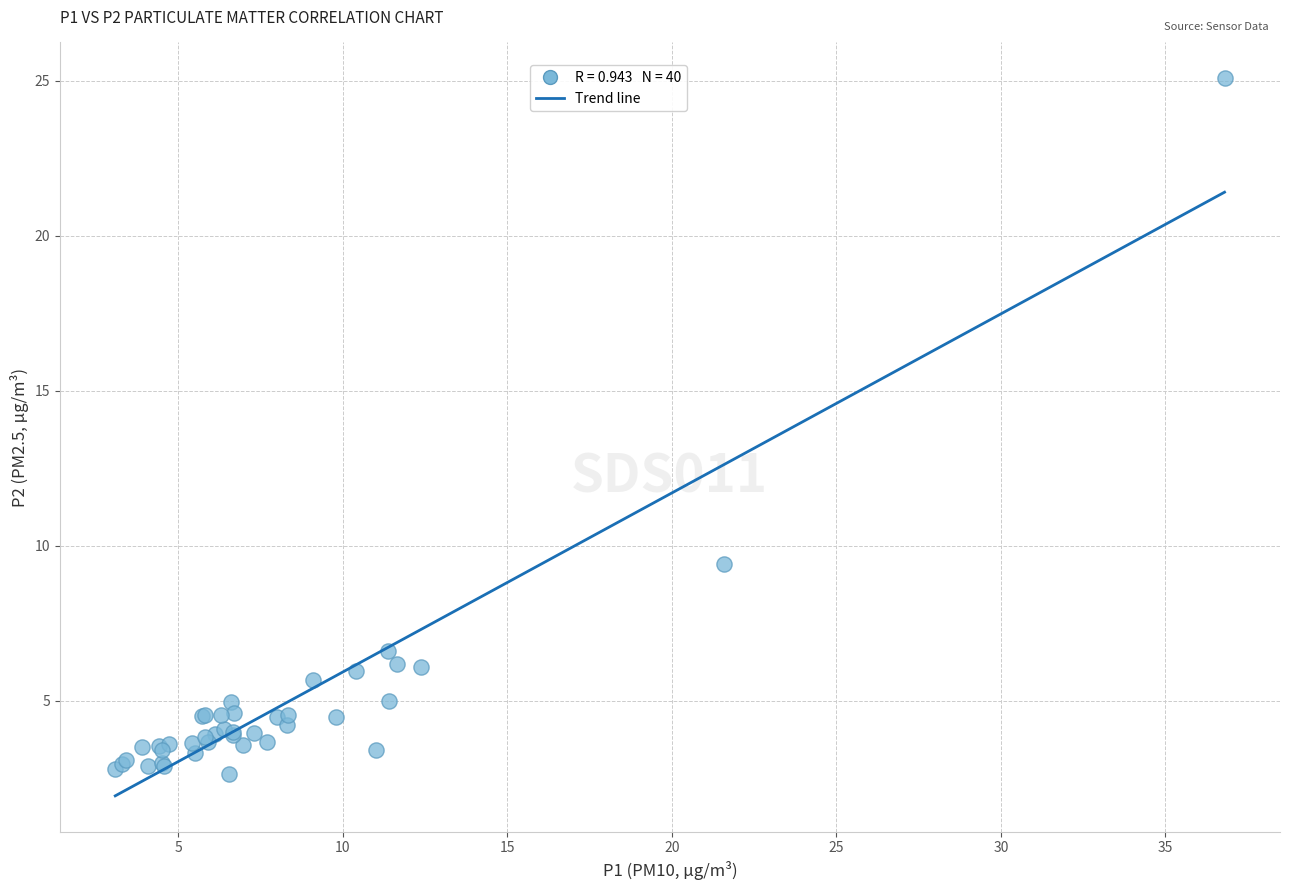

What Y value in the scatter plot is closest to 13?

9.4